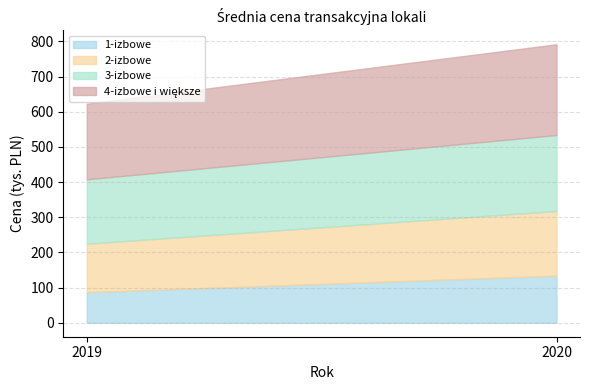

Reading right to left, transcribe all the data shown in this chart.

1-izbowe: 134	87
2-izbowe: 184	138
3-izbowe: 216	183
4-izbowe i większe: 258	215